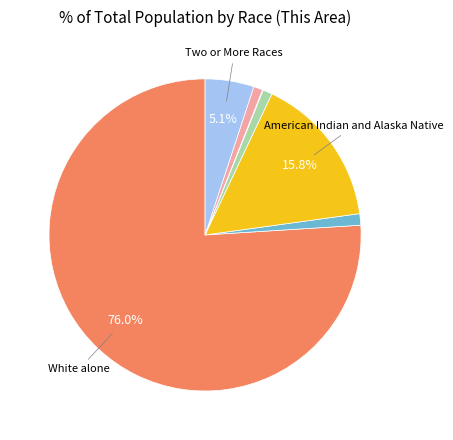

Is there any slice that represents more than half of the pie?

Yes